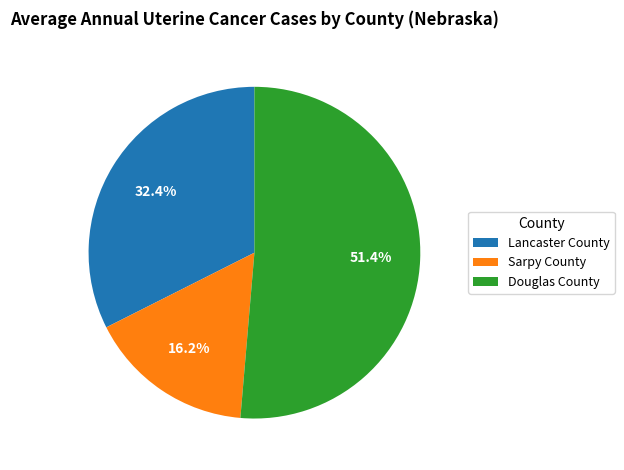

Count the number of slices in the pie.

3